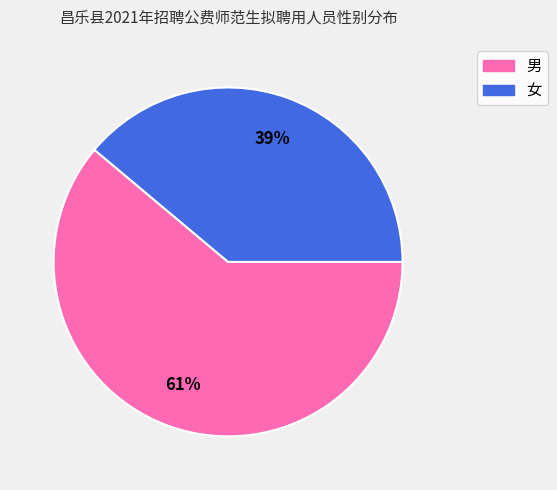

Which category has the biggest portion of the pie?

男